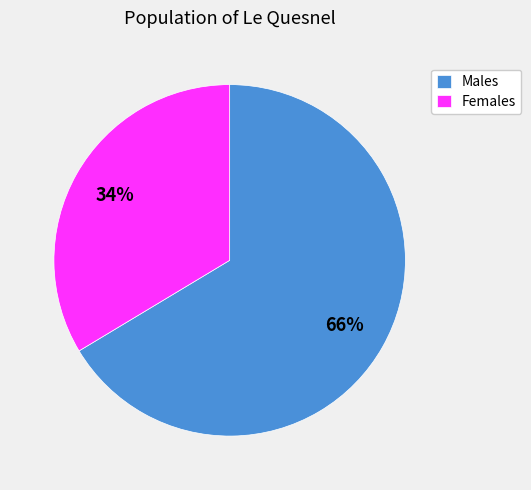

What is the ratio of the value at Females to the value at Males?

0.5